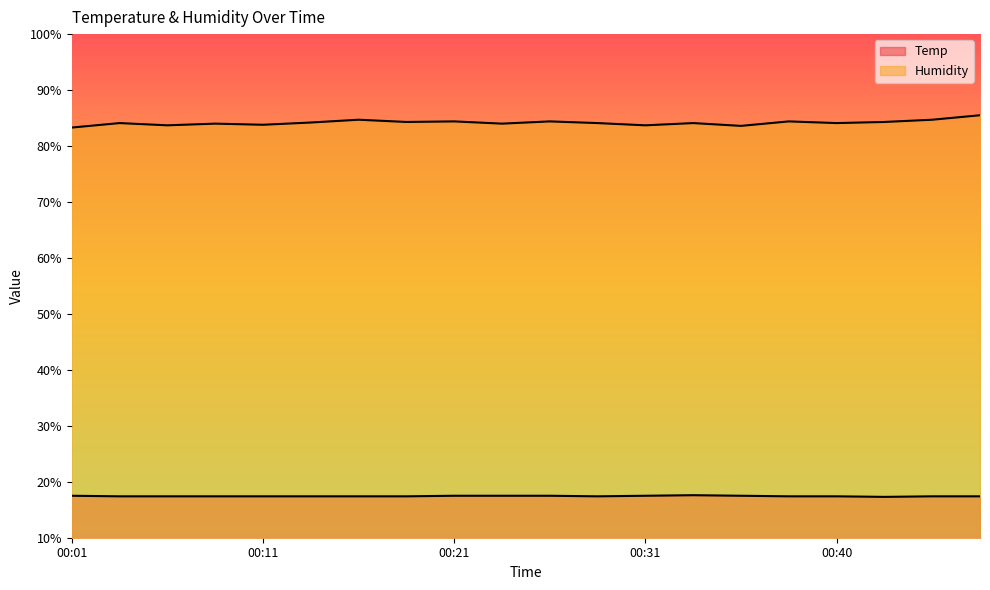

Which series has the largest total across all categories?

Humidity